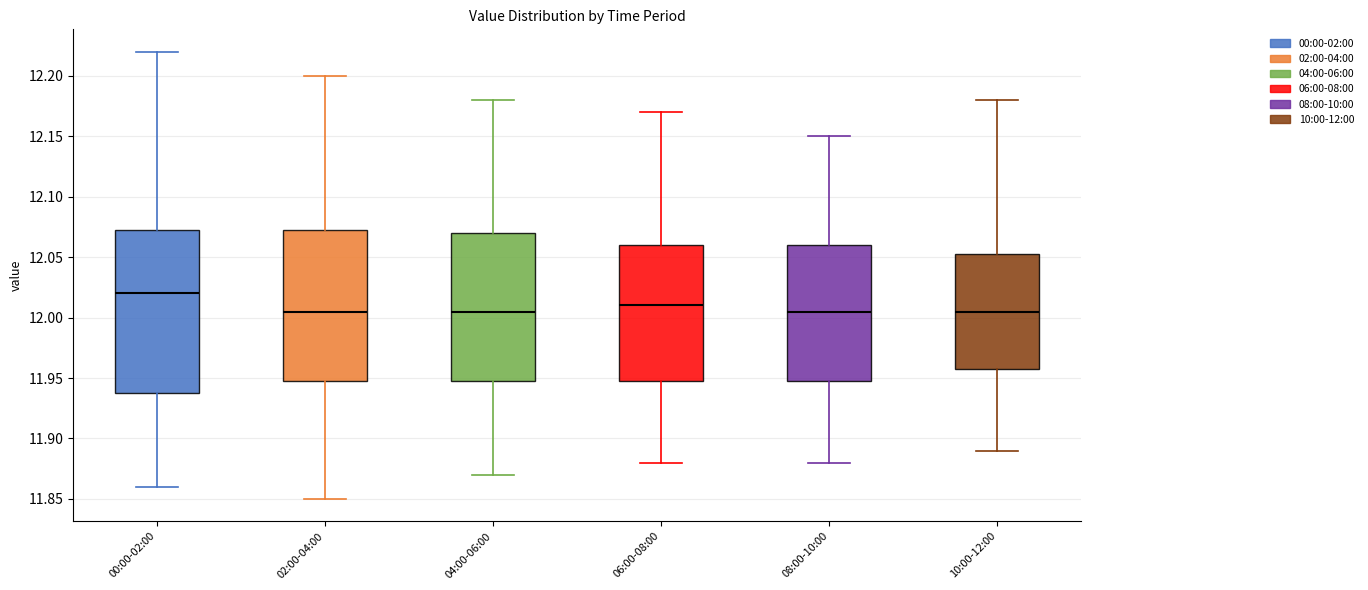

Where is the upper edge of the box for 10:00-12:00 on the y-axis? The values are not printed on the chart, so give them approximately, as read against the axis.

12.055